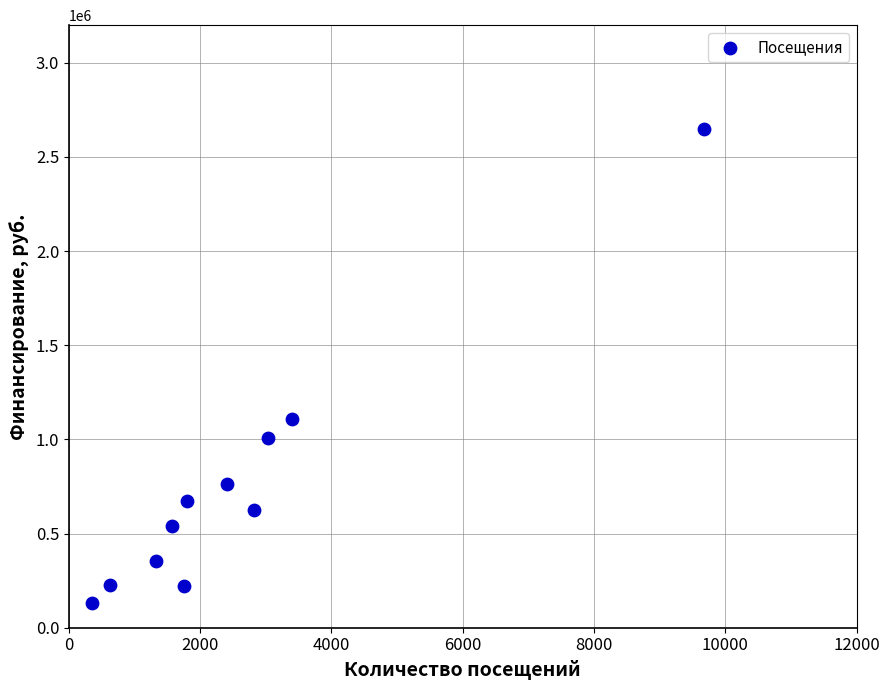

What is the average Y value?

754962